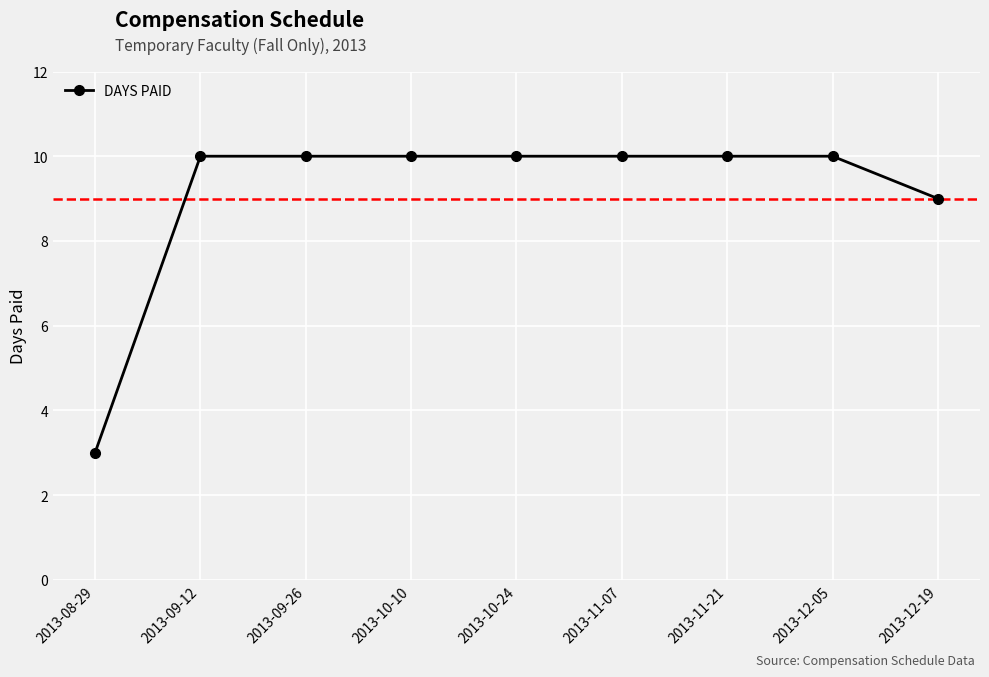

What is the difference between the maximum and minimum values?

7